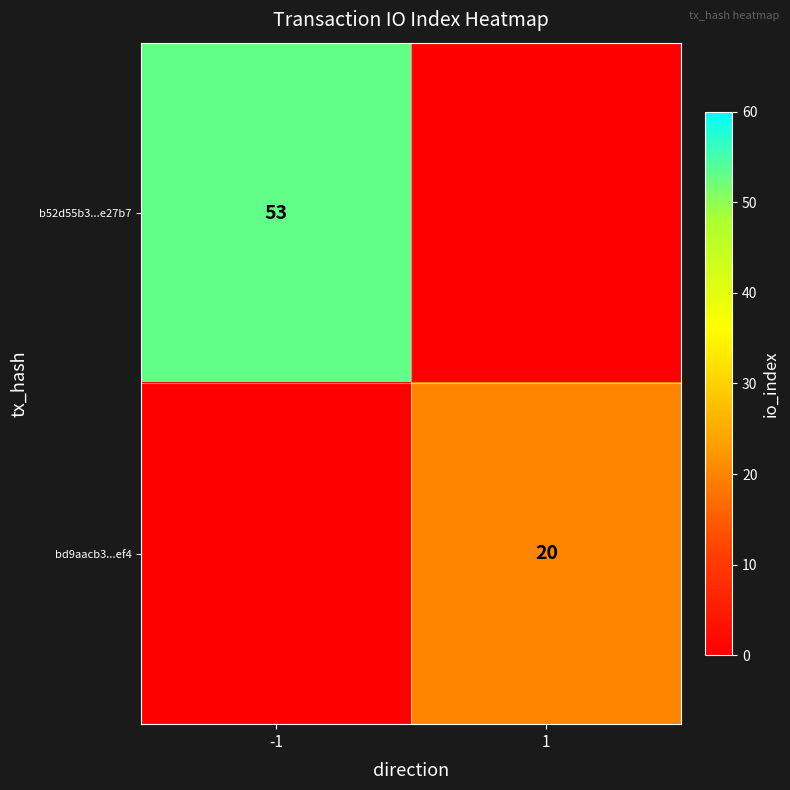

What is the total value across all series at -1?

53